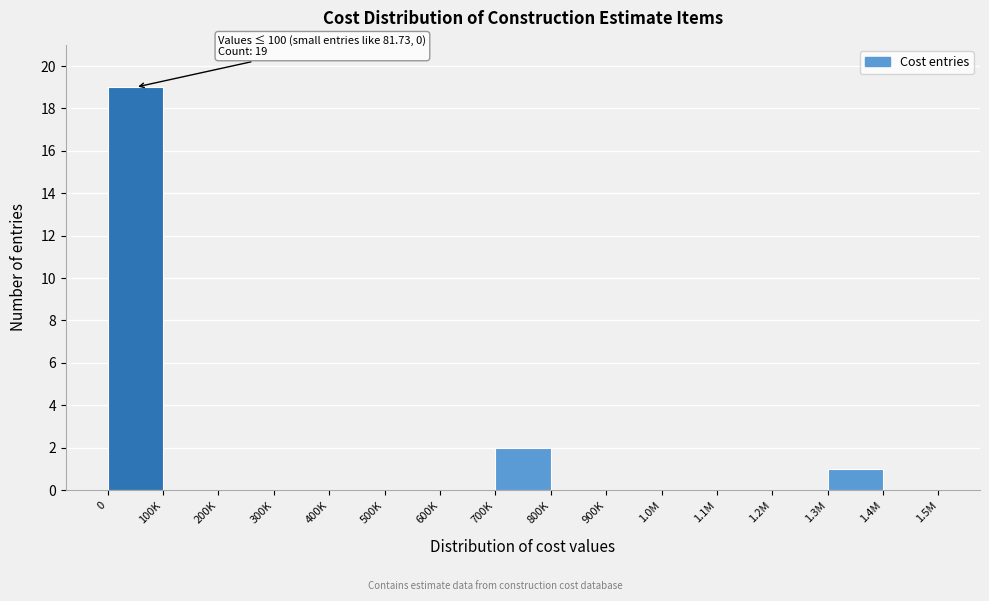

Reading left to right, what are all the values shown in this chart?

0=19	100K=0	200K=0	300K=0	400K=0	500K=0	600K=0	700K=2	800K=0	900K=0	1.0M=0	1.1M=0	1.2M=0	1.3M=1	1.4M=0